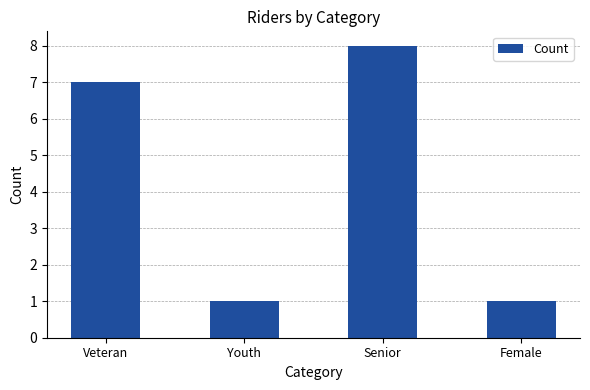

What is the value of the 1st bar from the left?

7